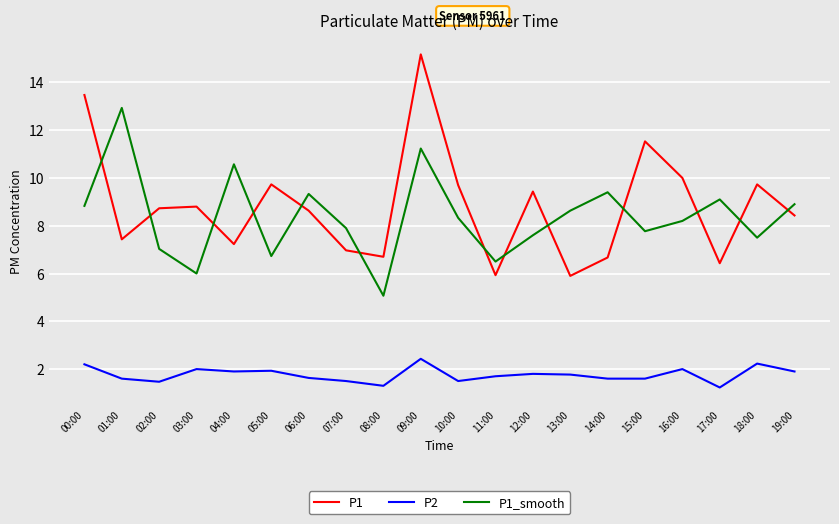

In P1, how many points are lower than both neighbors (excluding endpoints)?

6